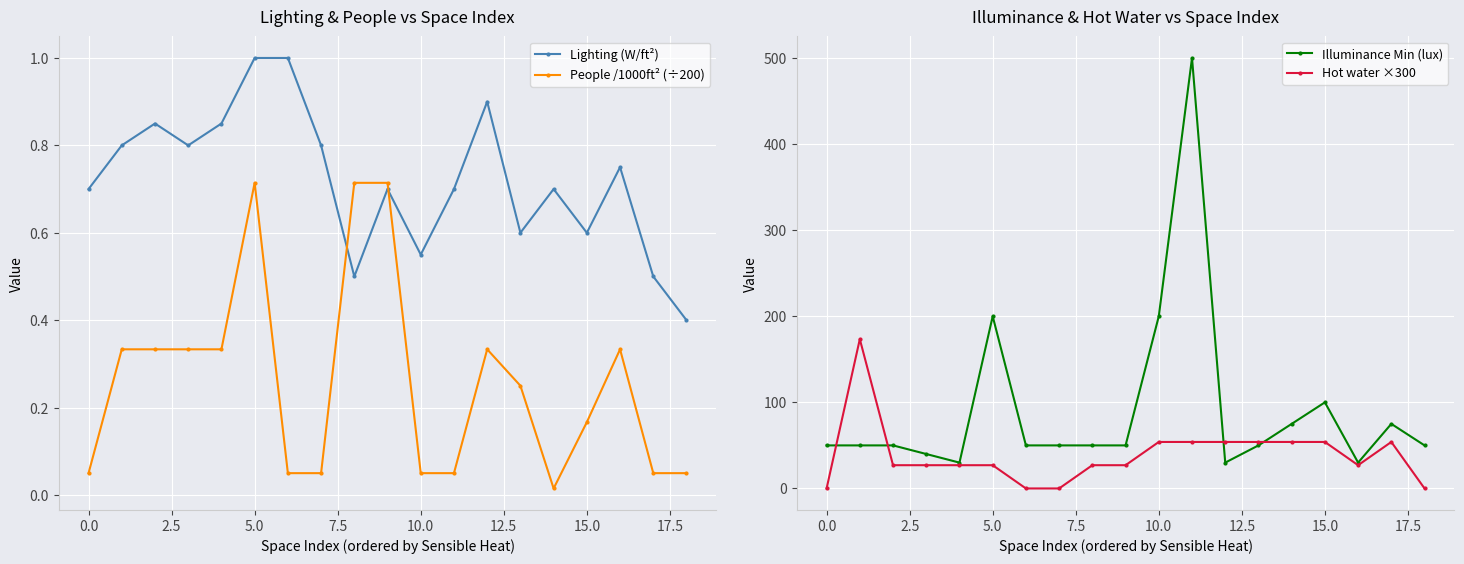

What is the maximum value for Lighting (W/ft²)?

1.0